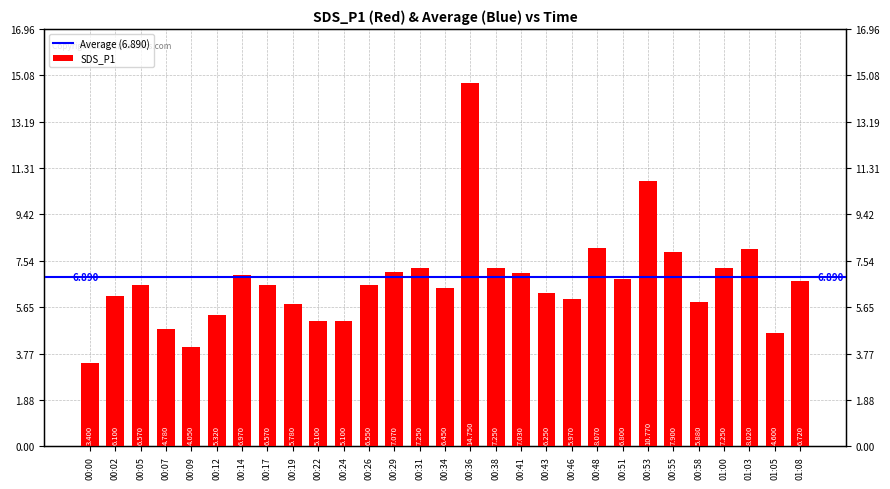

Read the value at 00:29.

7.1